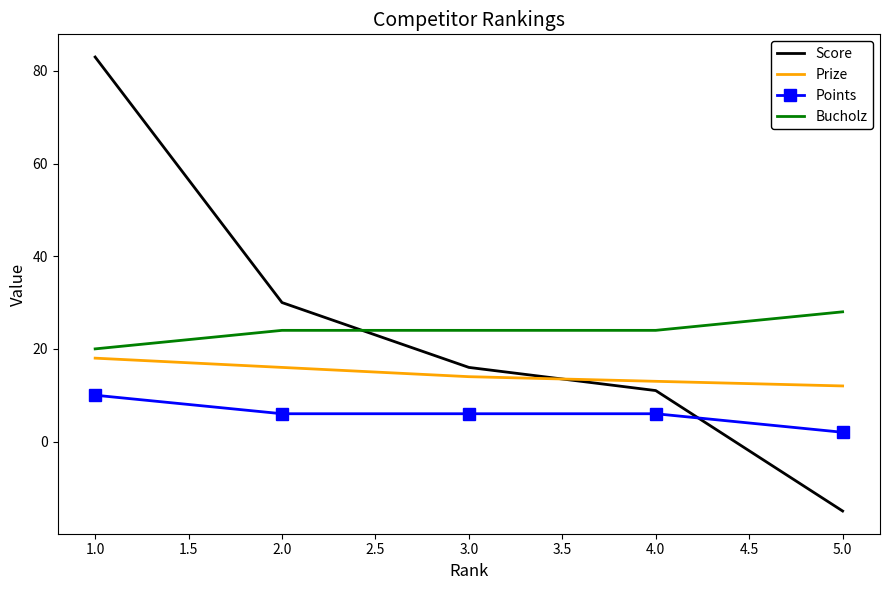

What are all the series names shown in the legend?

Score, Prize, Points, Bucholz